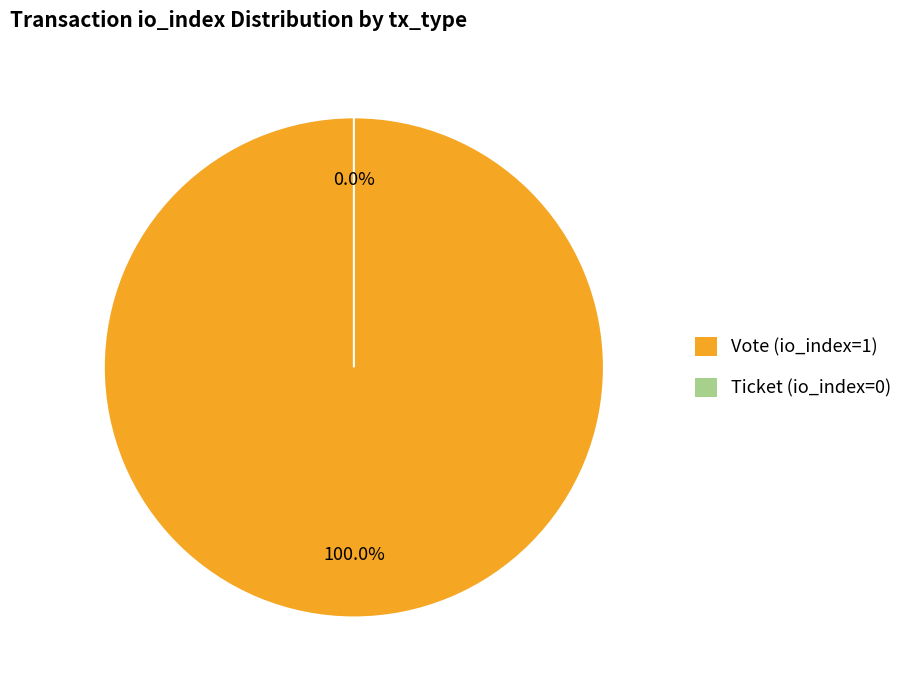

Which category accounts for the majority?

Vote (io_index=1)